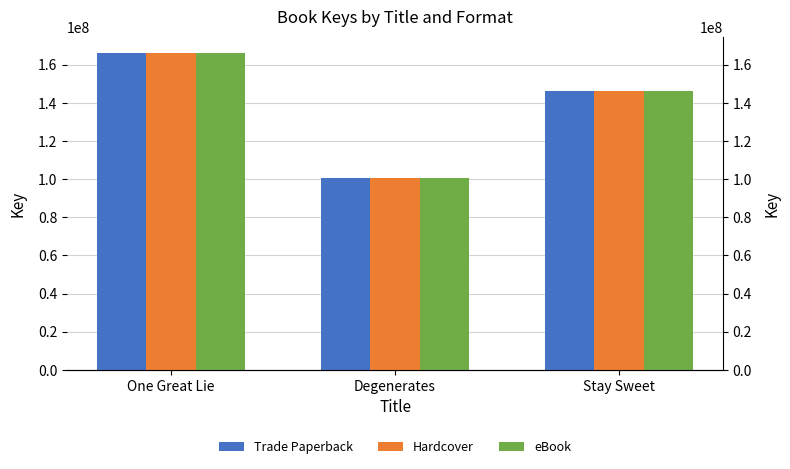

List the labels in order of eBook value, largest first.

One Great Lie, Stay Sweet, Degenerates